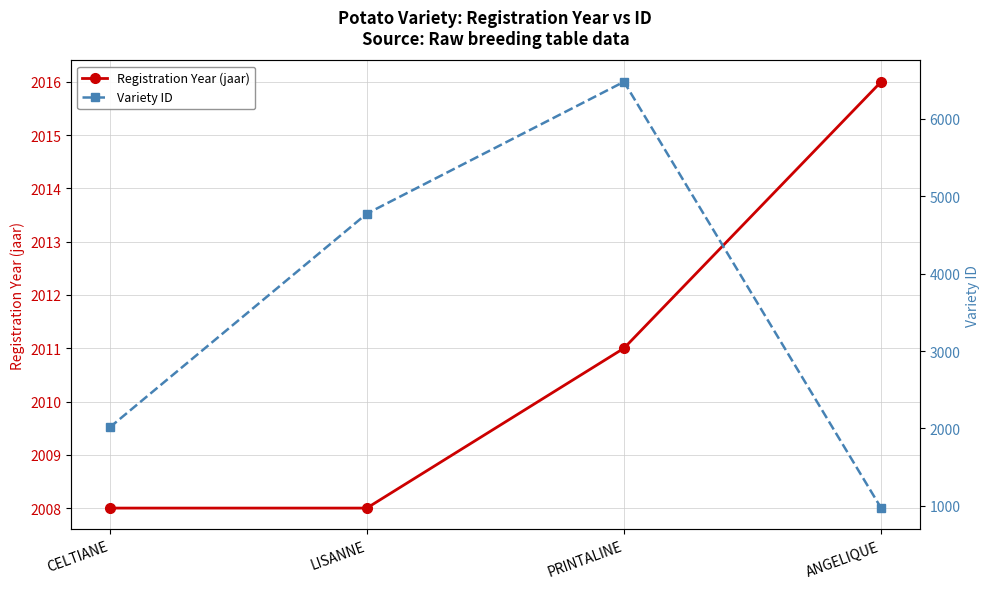

Rank the series by their average value, from highest to lowest.

Variety ID, Registration Year (jaar)